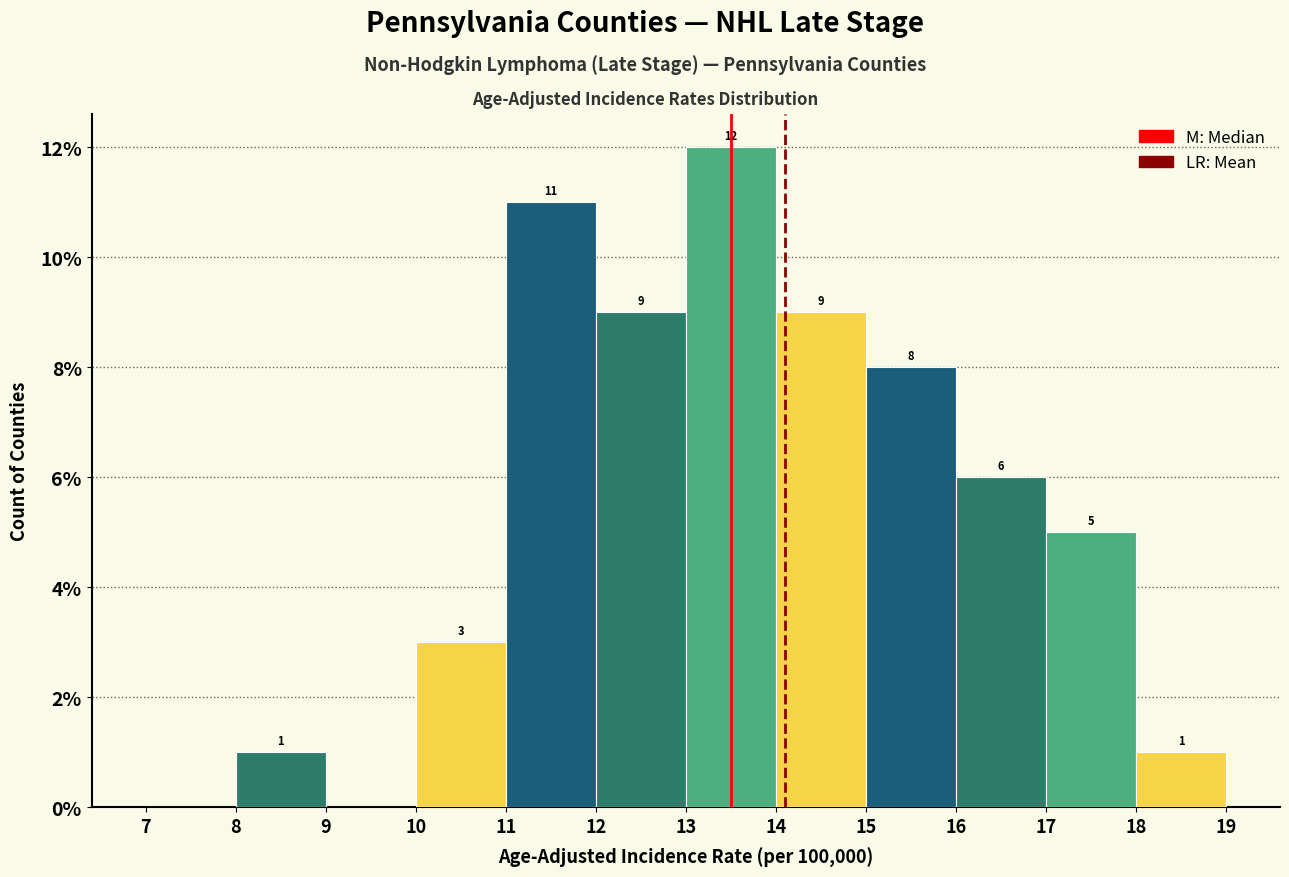

Which range on the x-axis has the tallest bar?

13 to 14